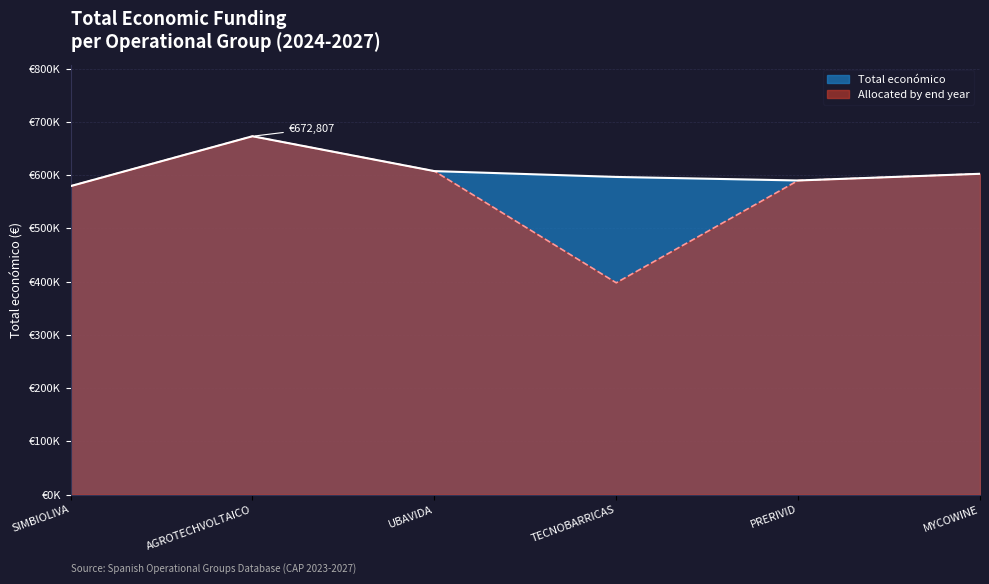

Rank the categories by value from lowest to highest.

SIMBIOLIVA, PRERIVID, TECNOBARRICAS, MYCOWINE, UBAVIDA, AGROTECHVOLTAICO